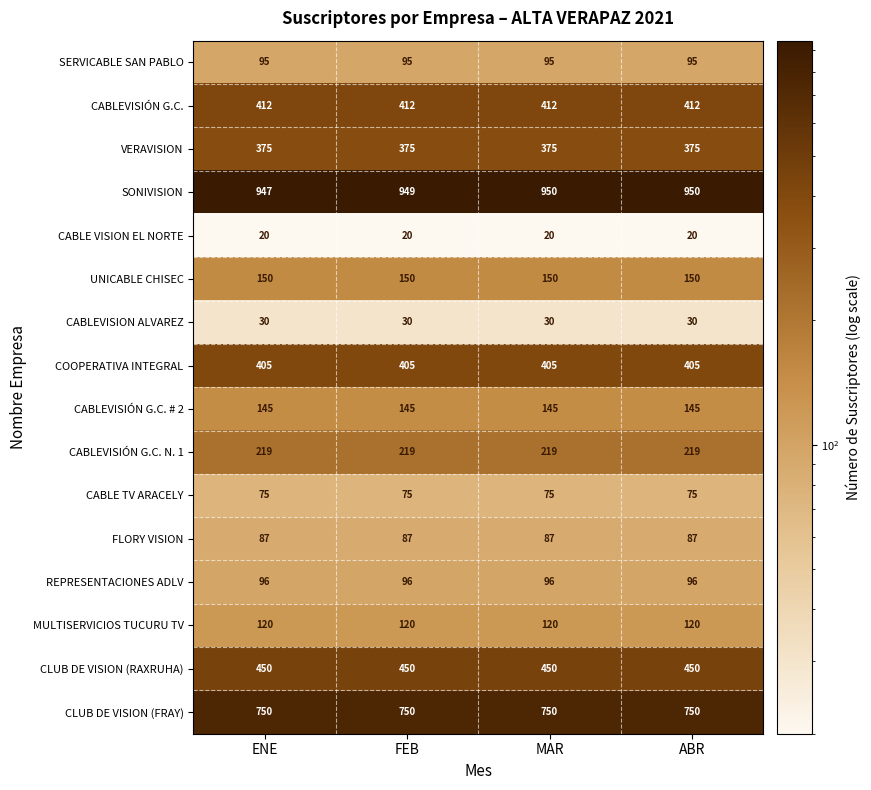

List the series in order of their peak value, highest first.

SONIVISION, CLUB DE VISION (FRAY), CLUB DE VISION (RAXRUHA), CABLEVISIÓN G.C., COOPERATIVA INTEGRAL, VERAVISION, CABLEVISIÓN G.C. N. 1, UNICABLE CHISEC, CABLEVISIÓN G.C. # 2, MULTISERVICIOS TUCURU TV, REPRESENTACIONES ADLV, SERVICABLE SAN PABLO, FLORY VISION, CABLE TV ARACELY, CABLEVISION ALVAREZ, CABLE VISION EL NORTE